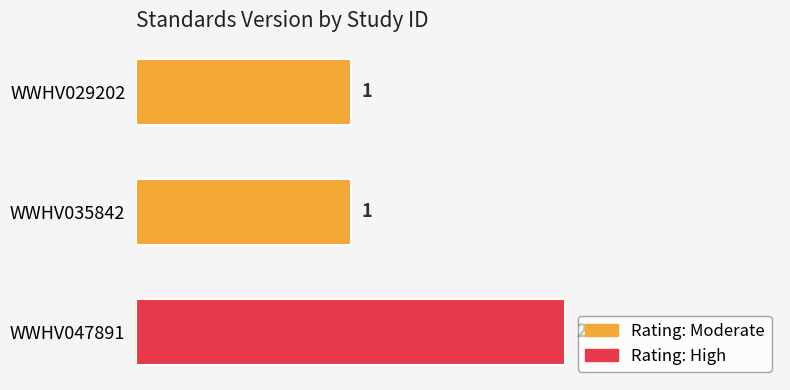

Reading top to bottom, list all the values displayed in this chart.

WWHV029202=1	WWHV035842=1	WWHV047891=2